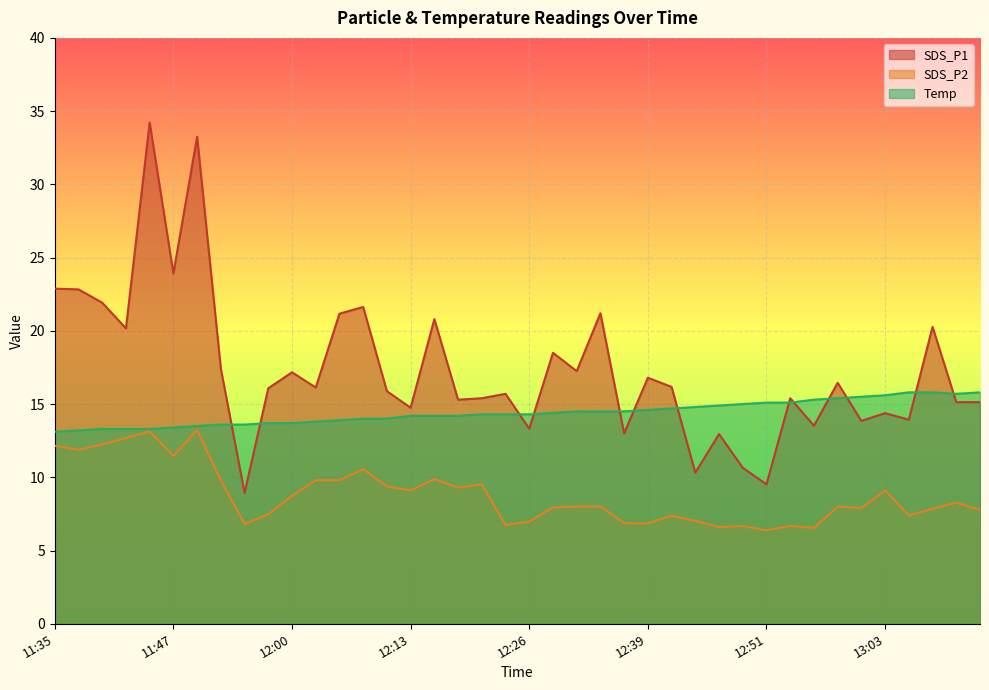

True or false: Temp and SDS_P2 cross at least once.

False